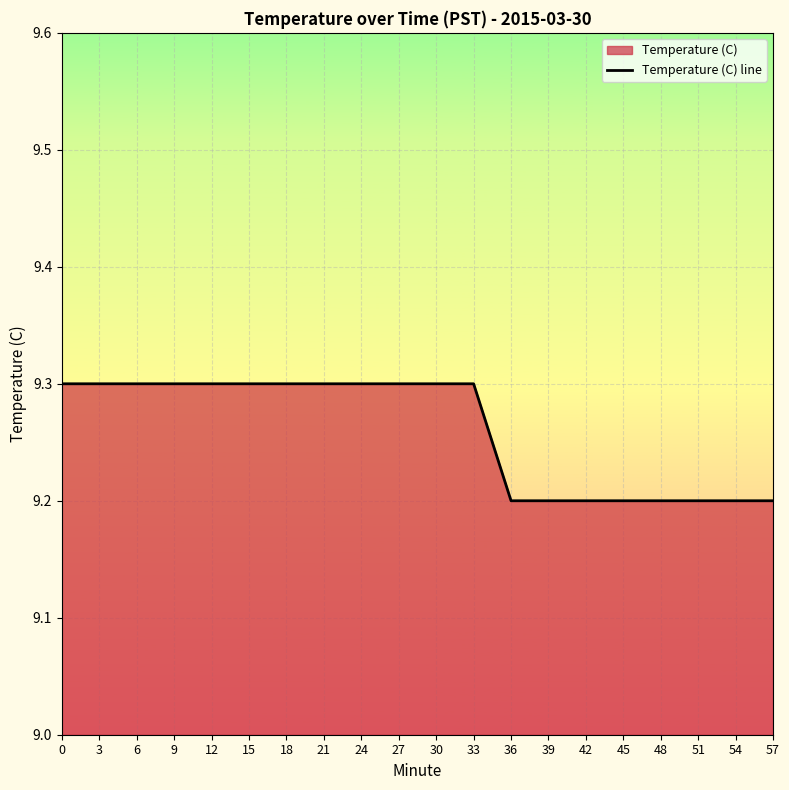

Reading right to left, what are all the values shown in this chart?

57=9.2	54=9.2	51=9.2	48=9.2	45=9.2	42=9.2	39=9.2	36=9.2	33=9.3	30=9.3	27=9.3	24=9.3	21=9.3	18=9.3	15=9.3	12=9.3	9=9.3	6=9.3	3=9.3	0=9.3